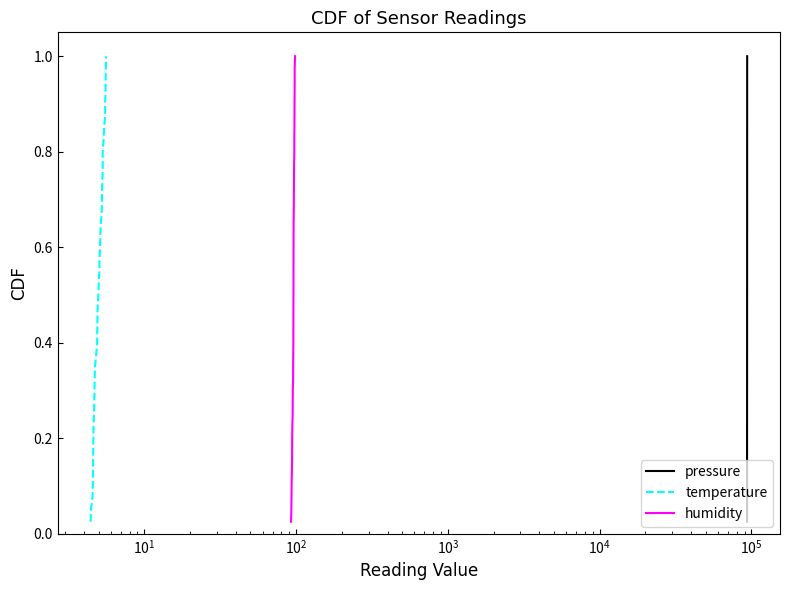

What is the difference between the maximum and minimum values in the pressure series?

1.0